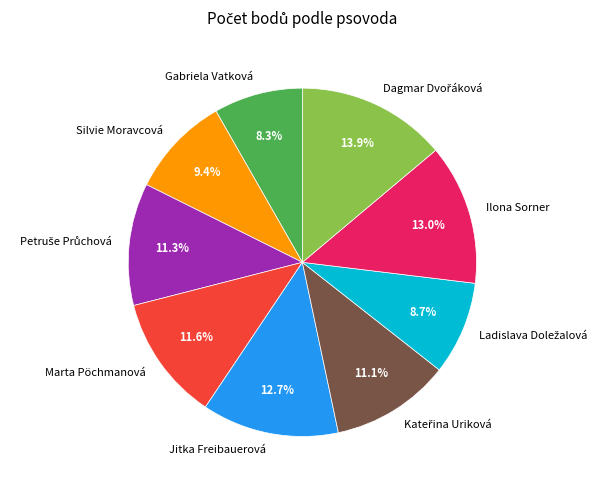

Is Marta Pöchmanová the majority of the pie?

No